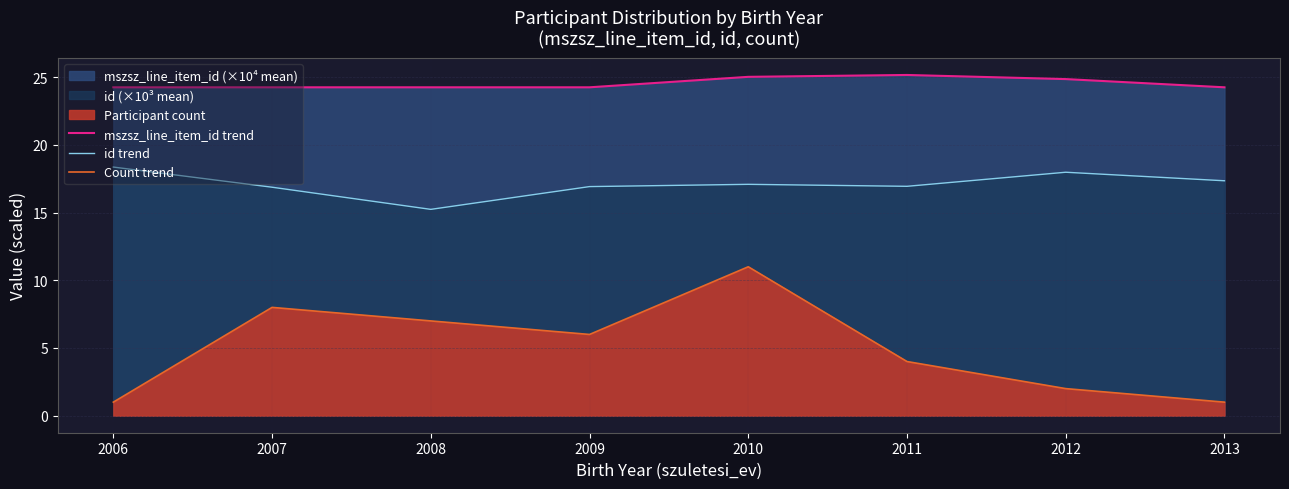

What is the smallest value displayed?

1.0